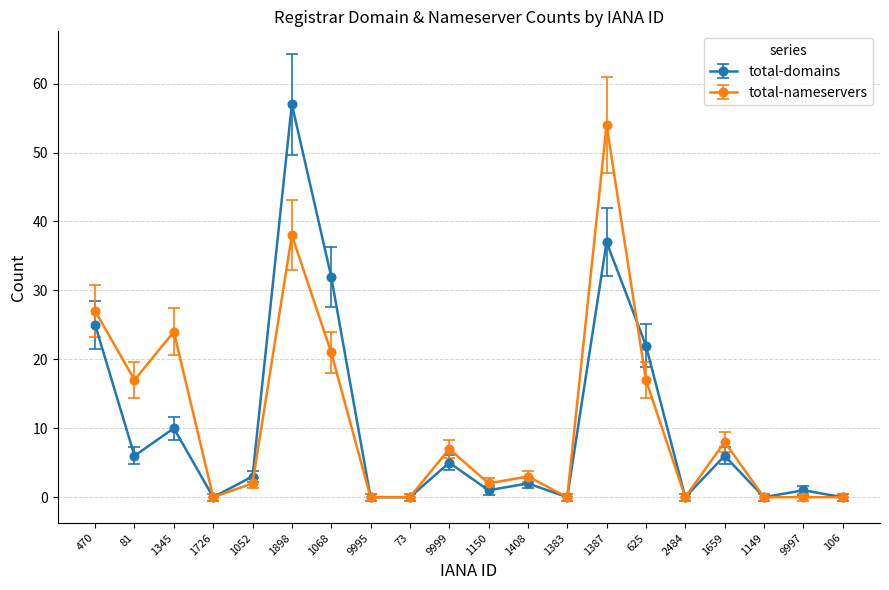

True or false: total-domains has a value of 1 at 1150.

True